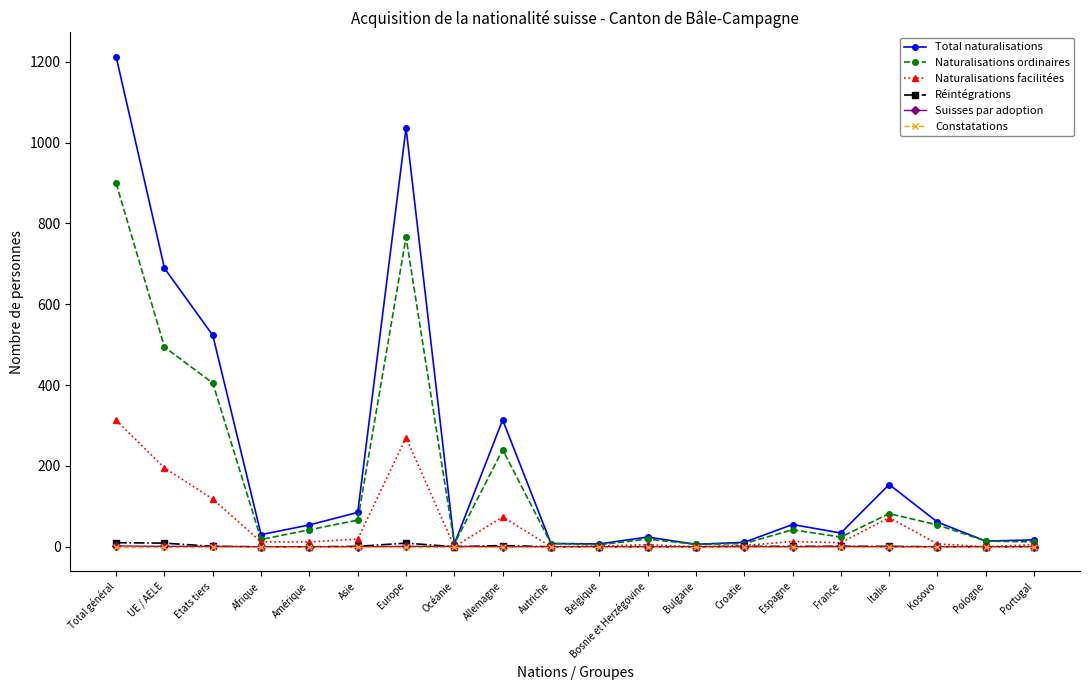

Is the value of Total naturalisations at Amérique greater than the value of Réintégrations at France?

Yes